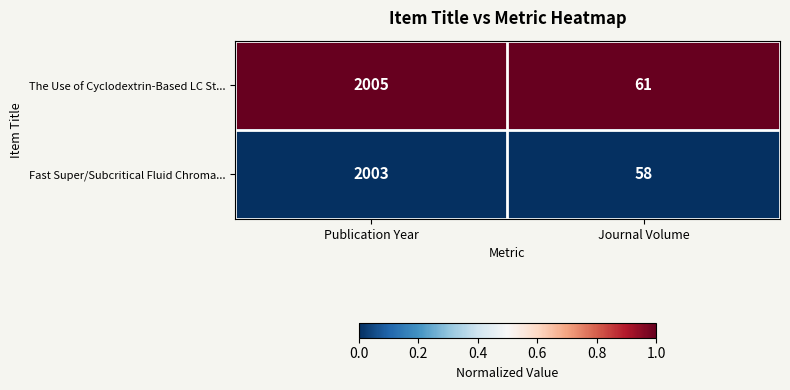

Between Publication Year and Journal Volume, which series saw the biggest shift?

Fast Super/Subcritical Fluid Chroma...